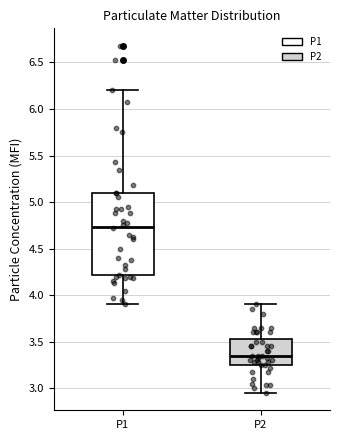

Which box's median line is the lowest?

P2